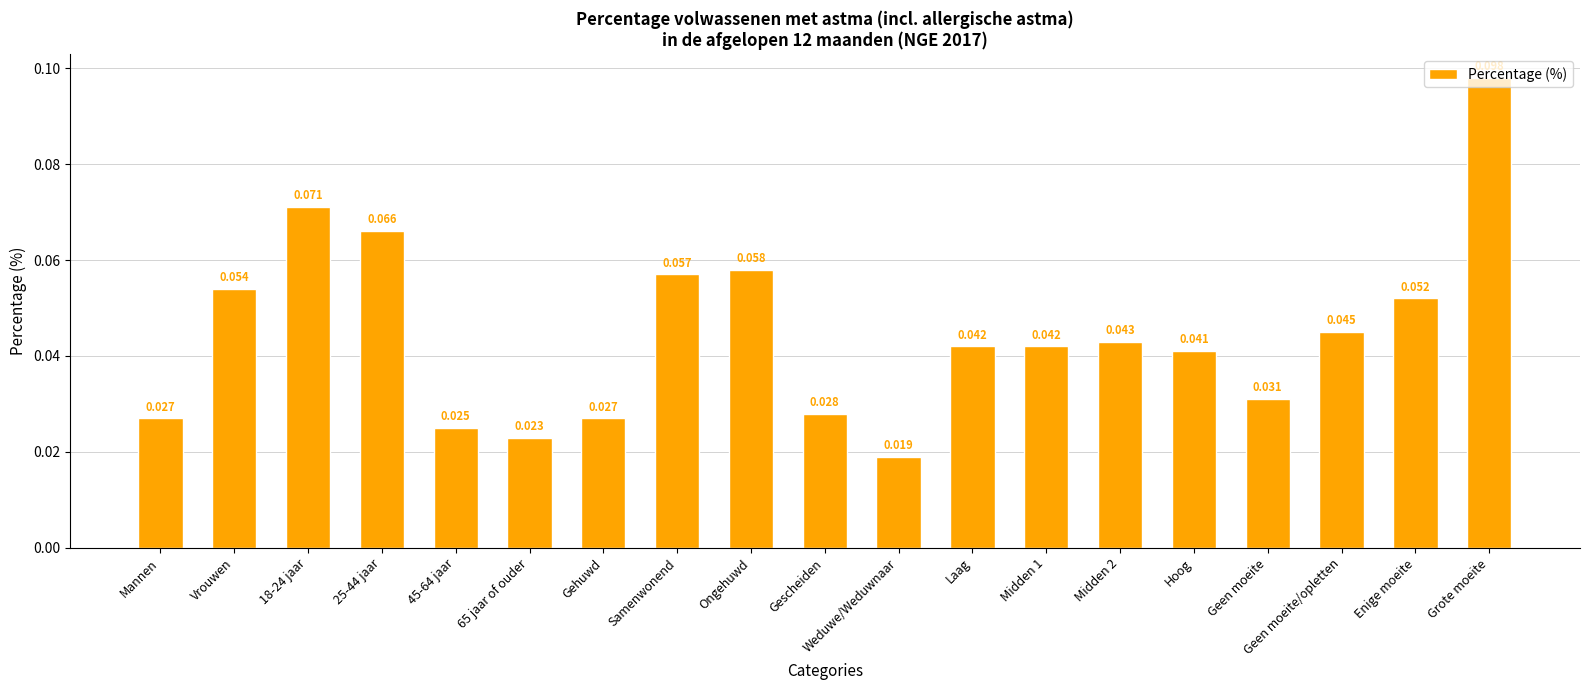

Between Gescheiden and Gehuwd, which is larger?

Gescheiden